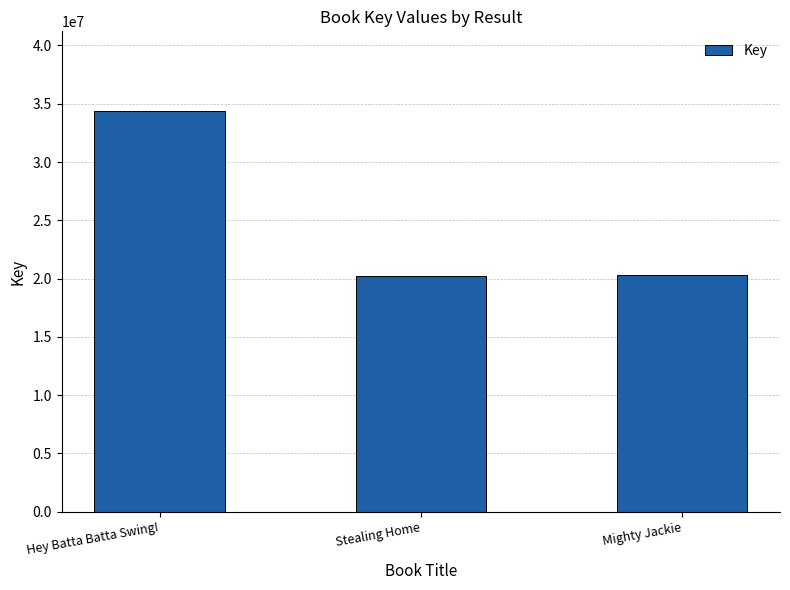

Does the chart contain any negative values?

No